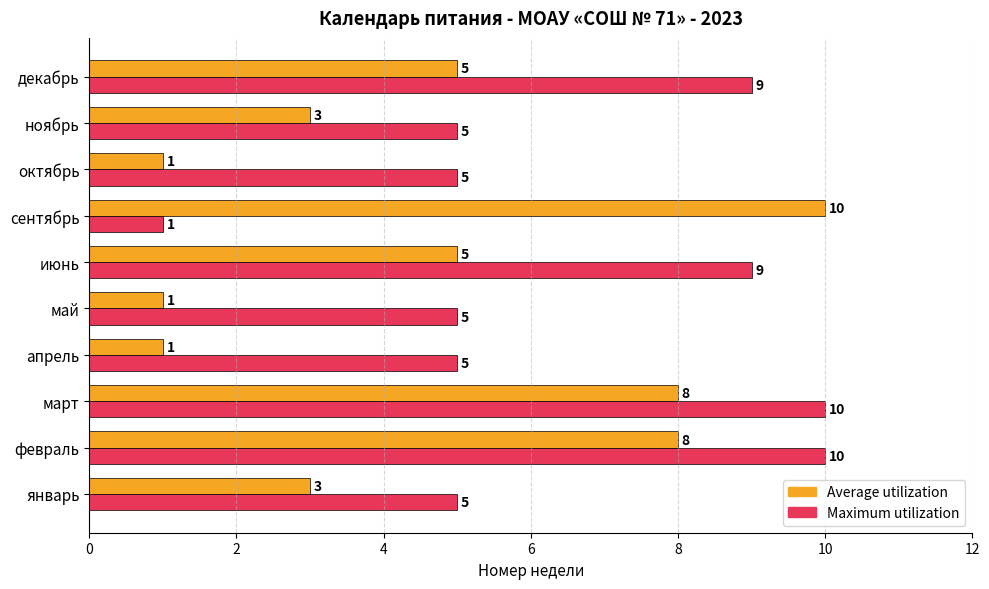

The Maximum utilization series shows 9 at октябрь. True or false?

False